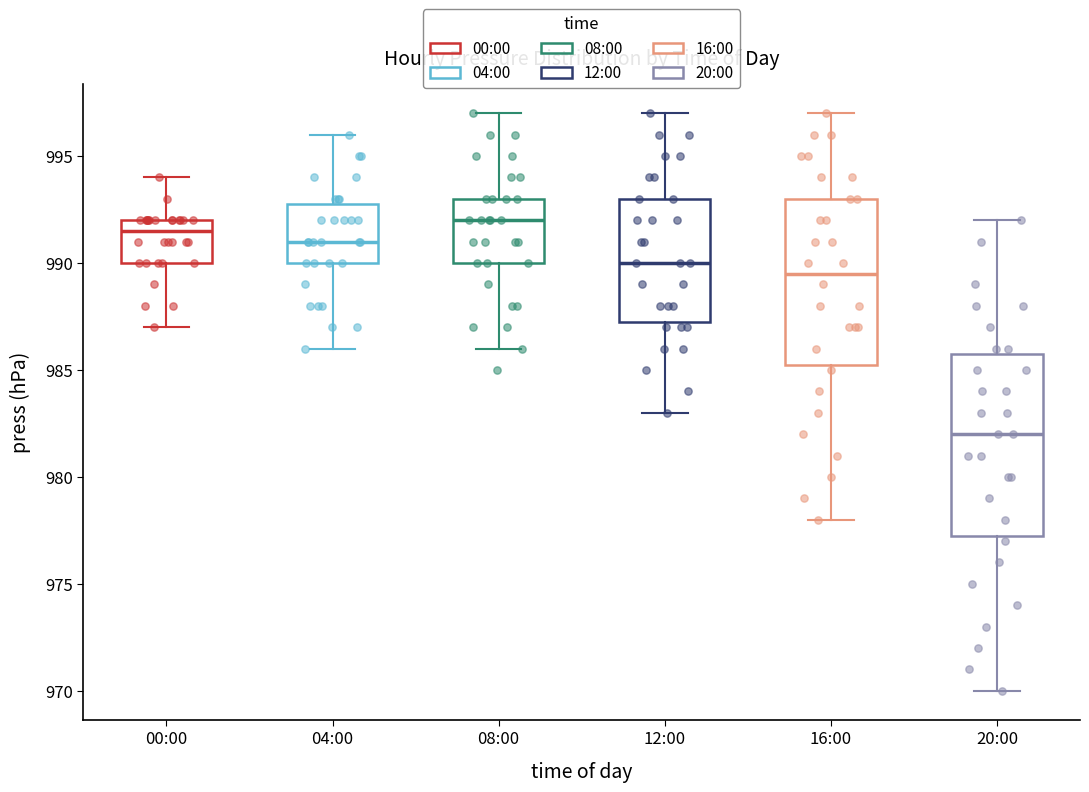

Which box is the tallest, from its lower edge to its upper edge?

20:00